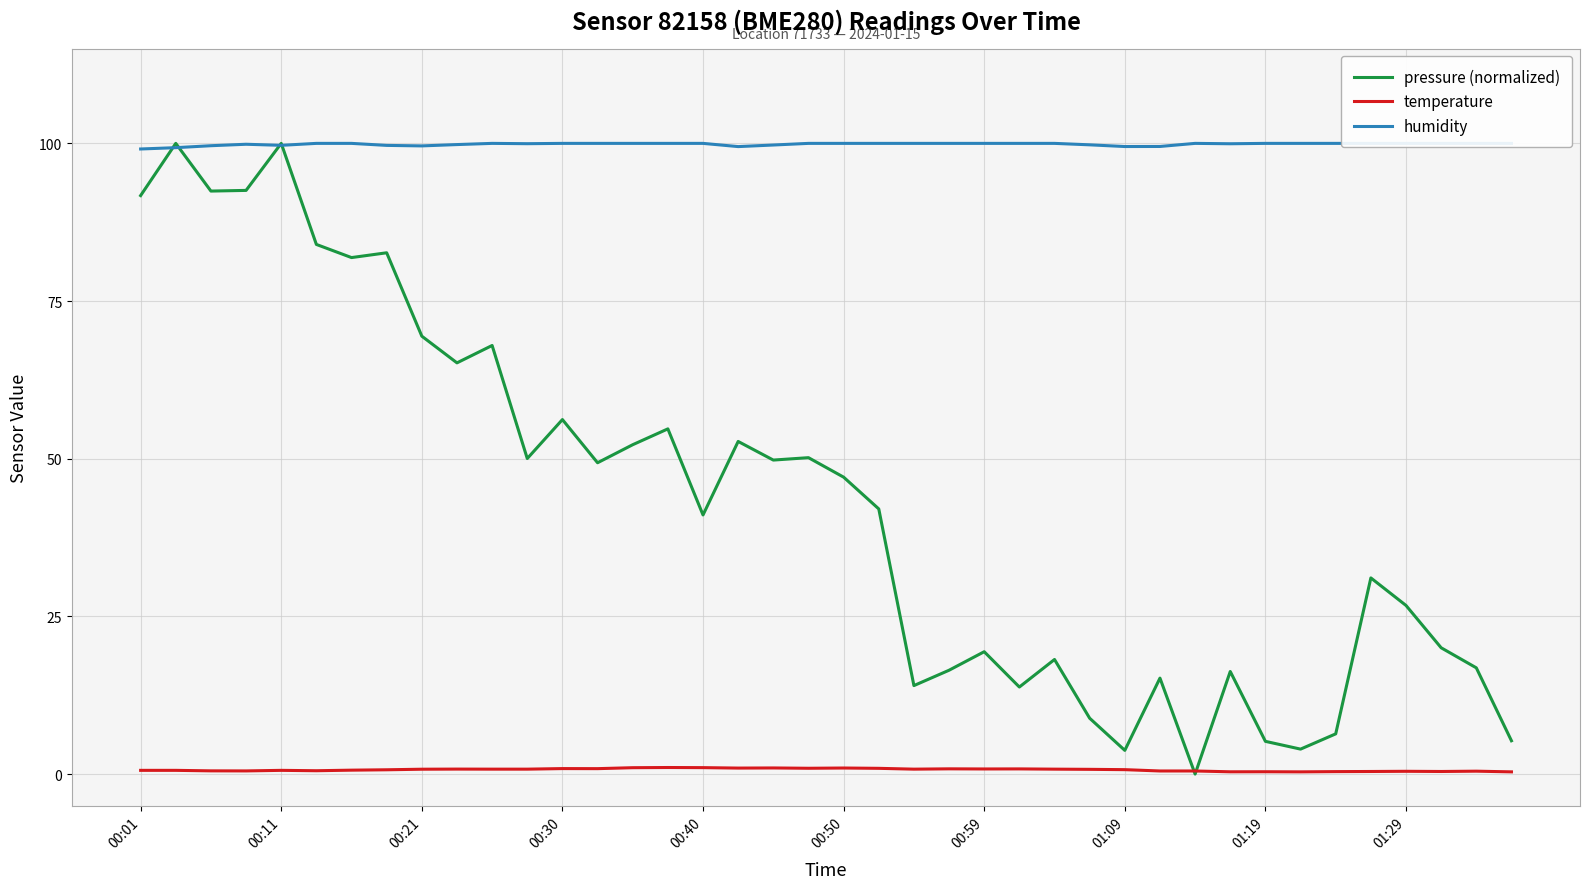

How many lines are shown in the chart?

3